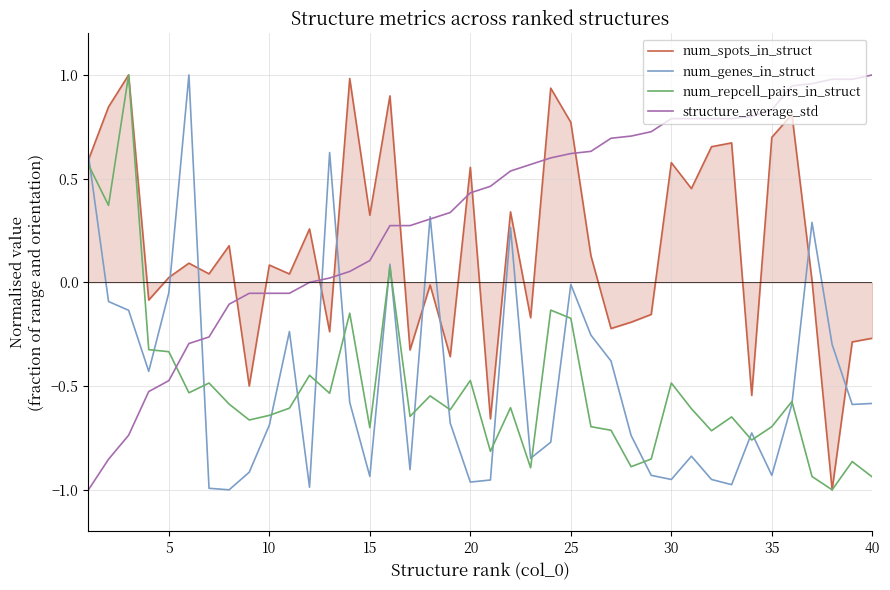

After their last crossing, which series has the higher values: structure_average_std or num_spots_in_struct?

structure_average_std